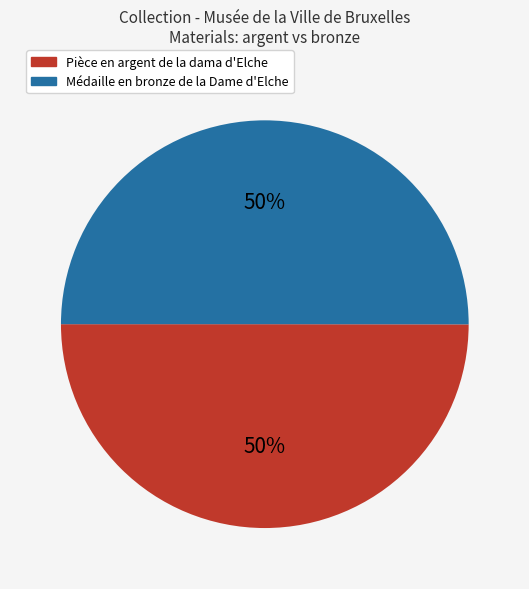

What is the ratio of the value at Pièce en argent de la dama d'Elche to the value at Médaille en bronze de la Dame d'Elche?

1.0